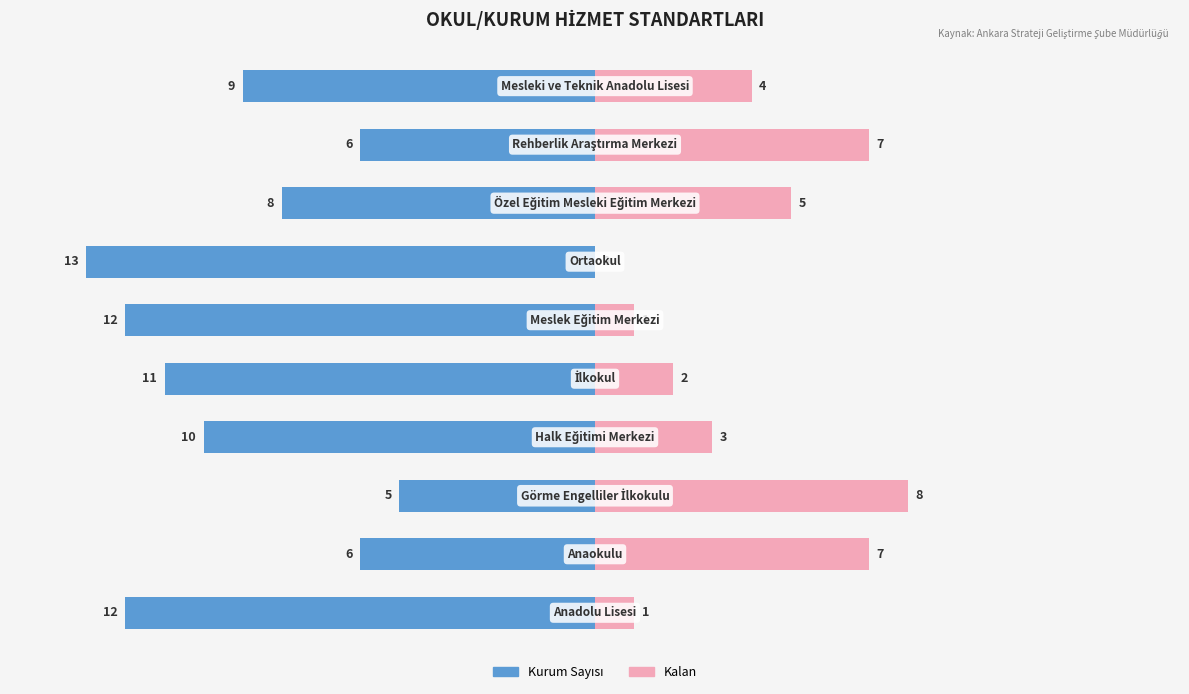

List the labels in order of Sayı (Sağ) value, largest first.

2, 1, 8, 7, 9, 3, 4, 0, 5, 6